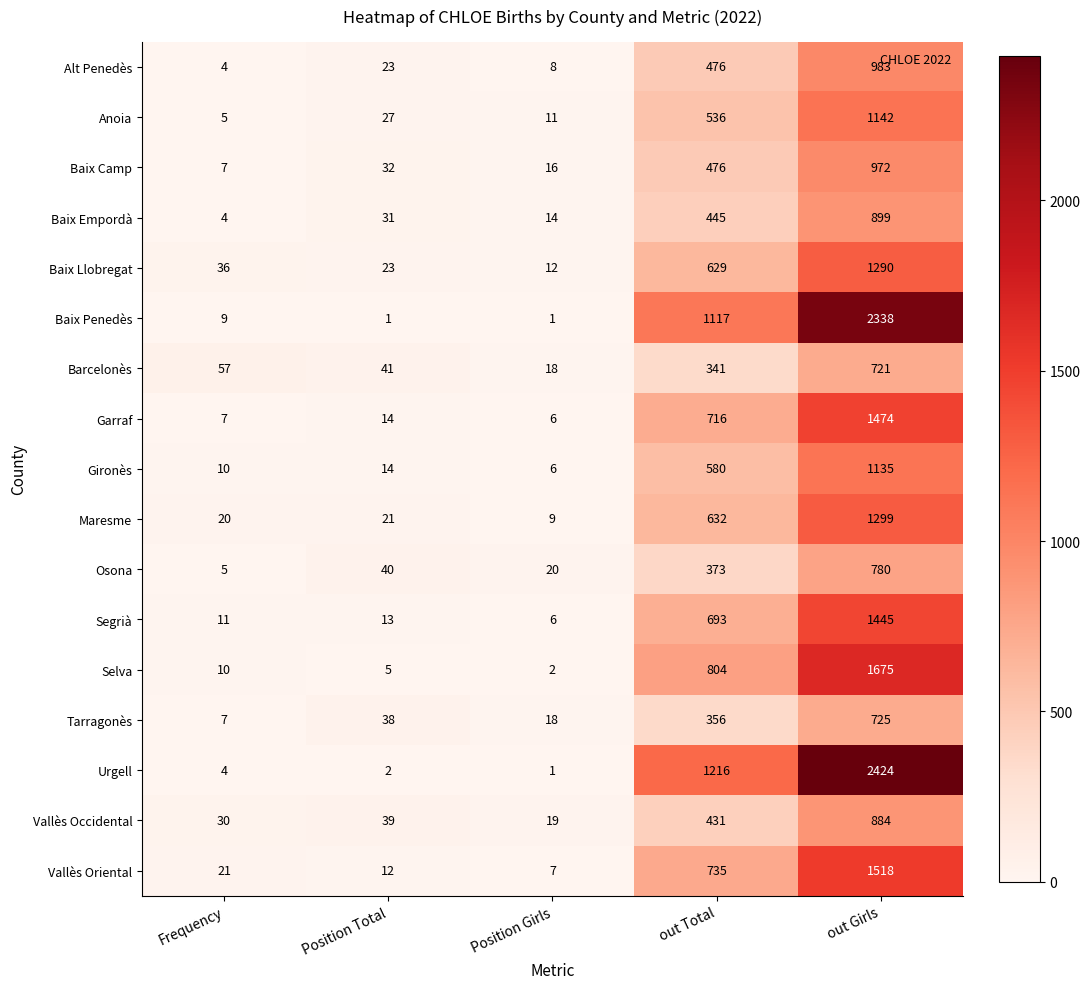

What is the total value across all series at Position Girls?

174